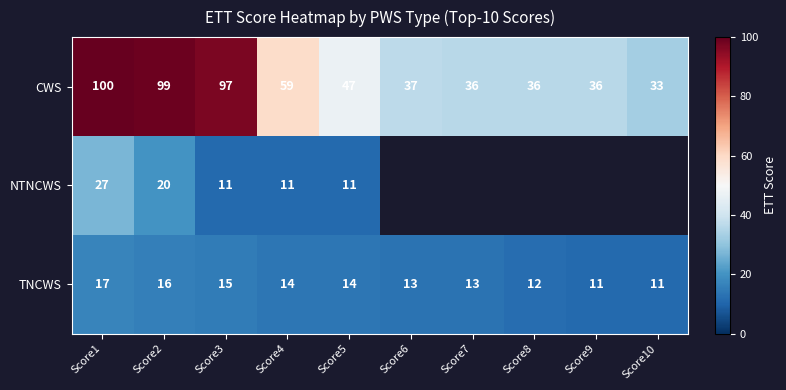

At Score2, list the series in order from smallest to largest.

TNCWS, NTNCWS, CWS